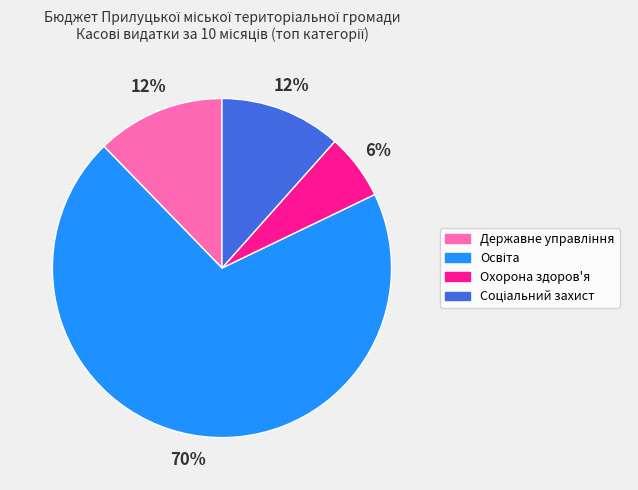

Is it true that Охорона здоров'я is 6% of the pie?

True